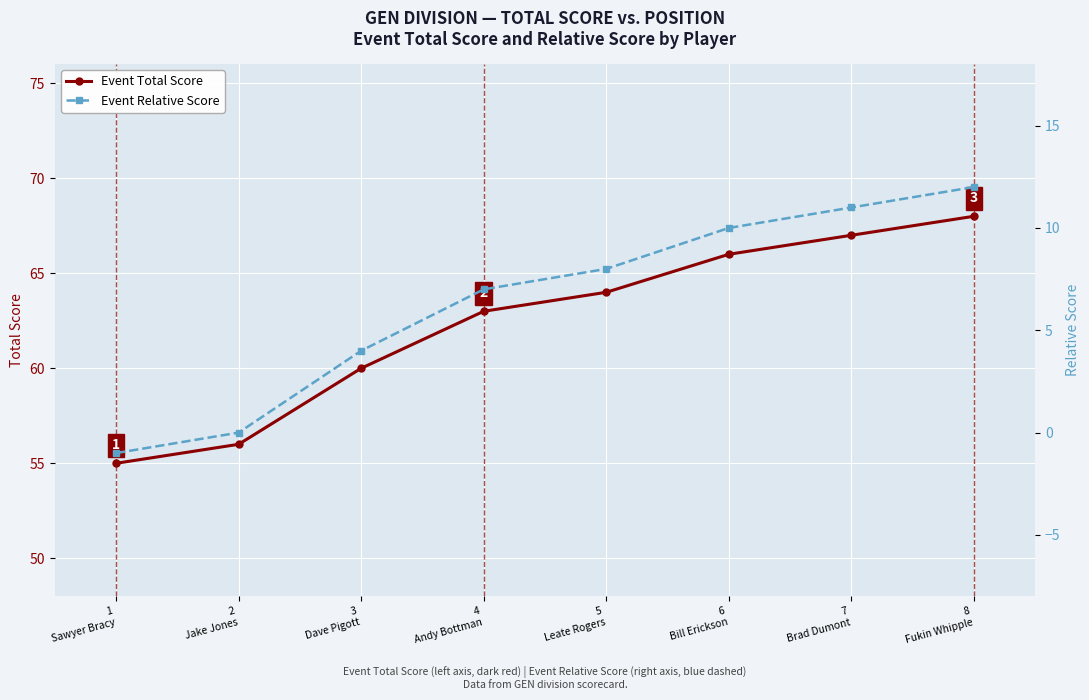

What value does the Event Total Score series have at 4
Andy Bottman, to the nearest 5?

65